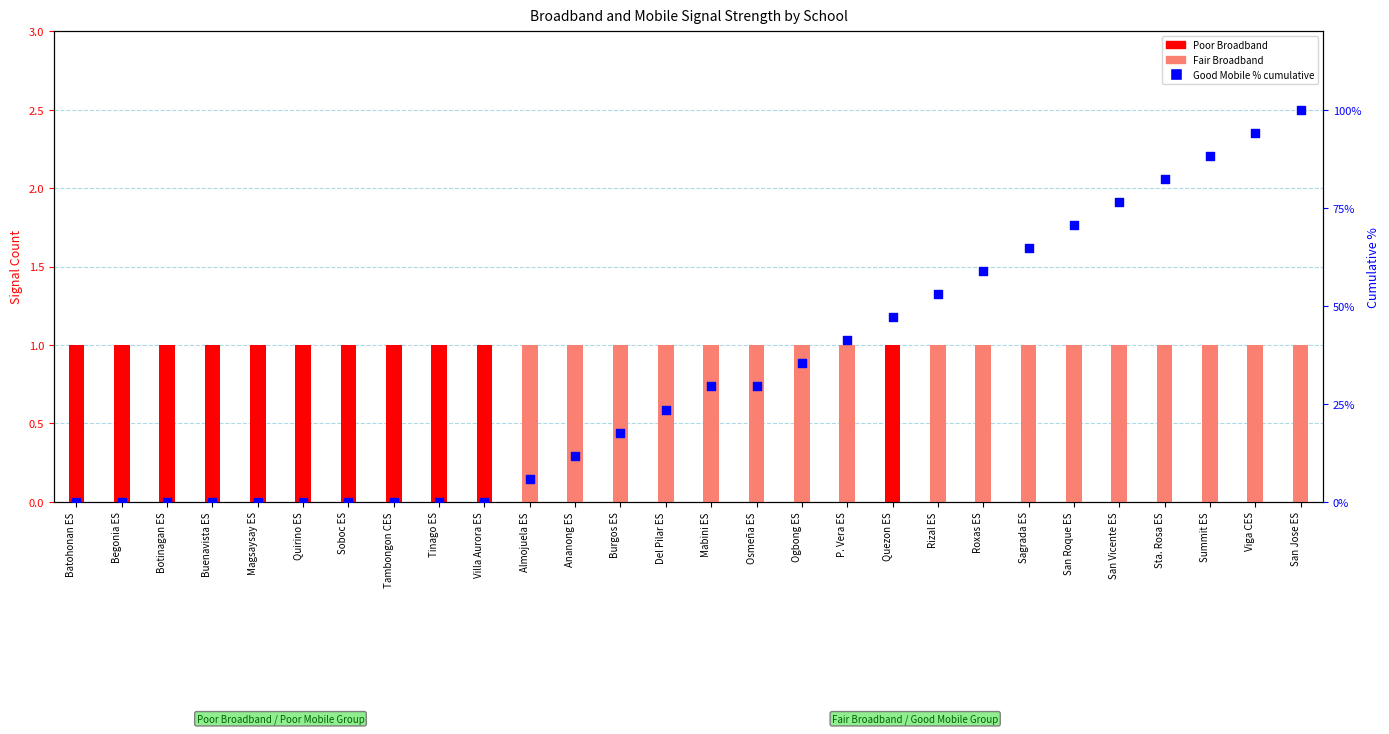

Which series reaches the minimum Y coordinate?

Poor Broadband